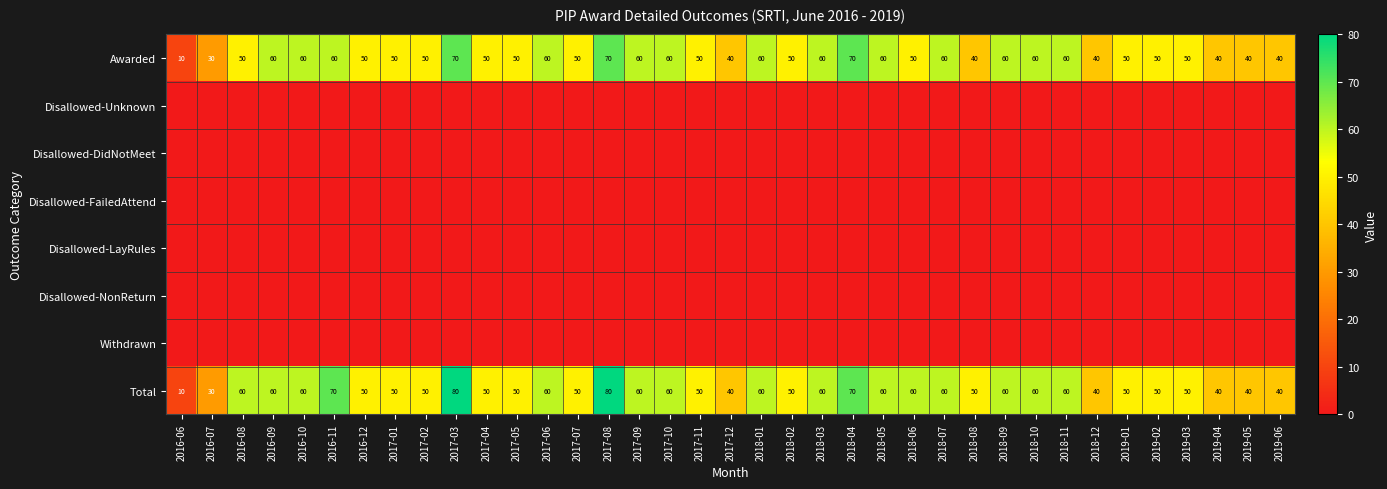

What is the difference between the maximum and minimum values in the Total series?

70